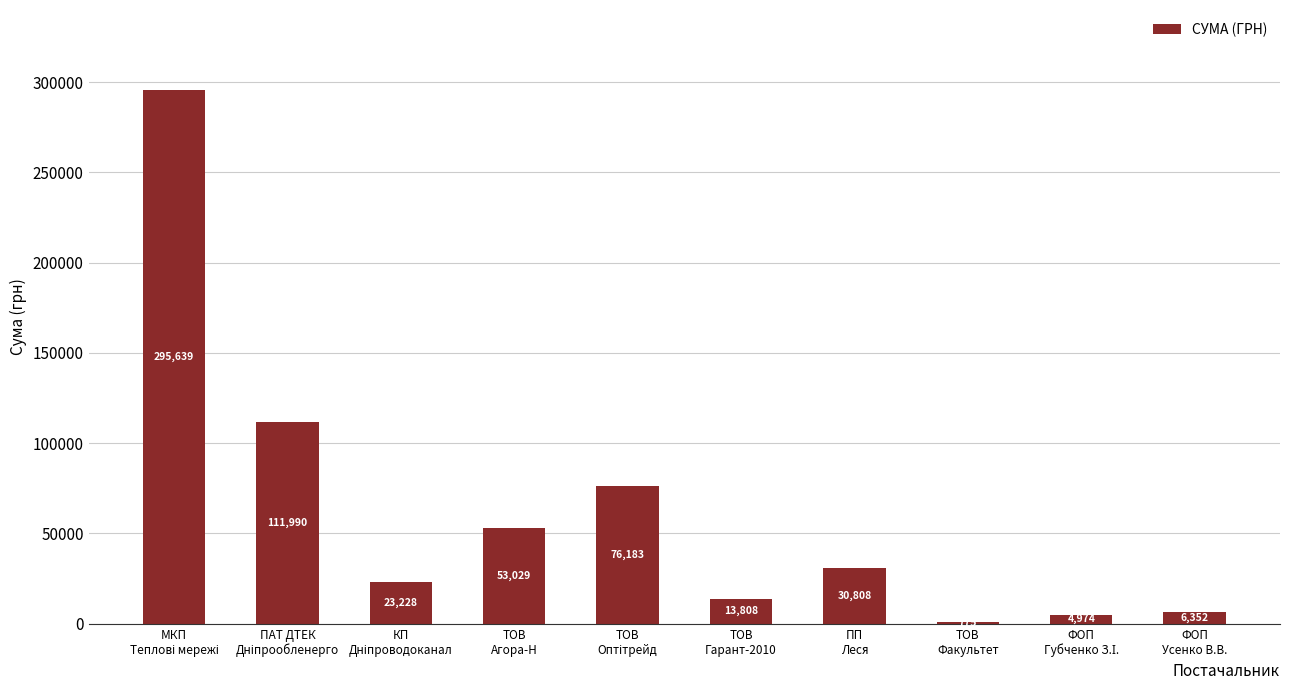

What is the maximum value shown in the chart?

295638.6